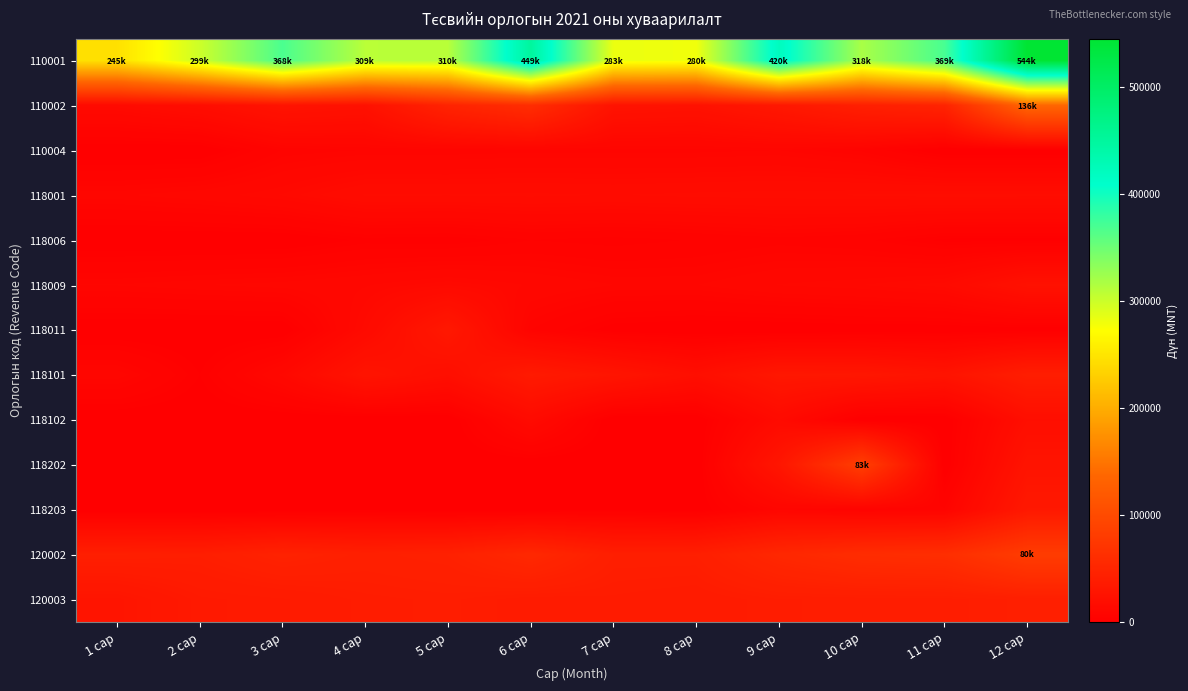

How many categories are shown in the chart?

12